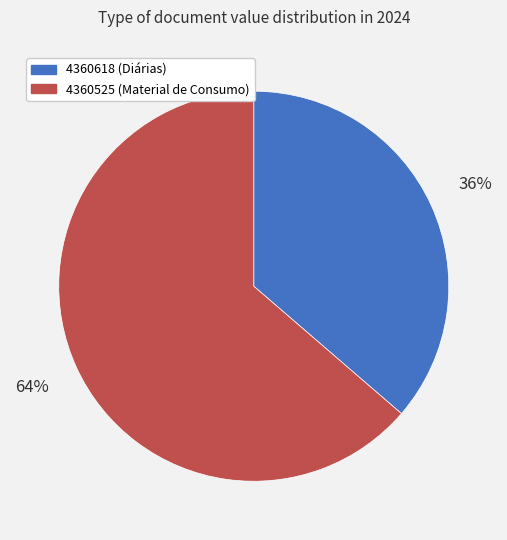

True or false: 4360618 accounts for 36% of the total.

True